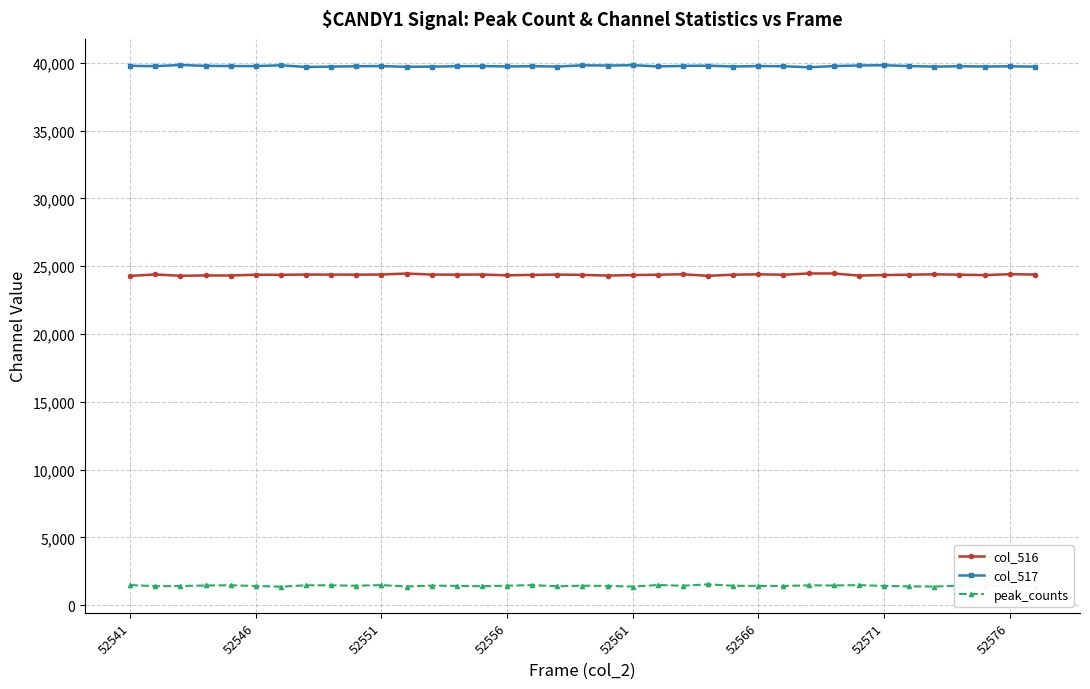

How many series are shown in this chart?

3